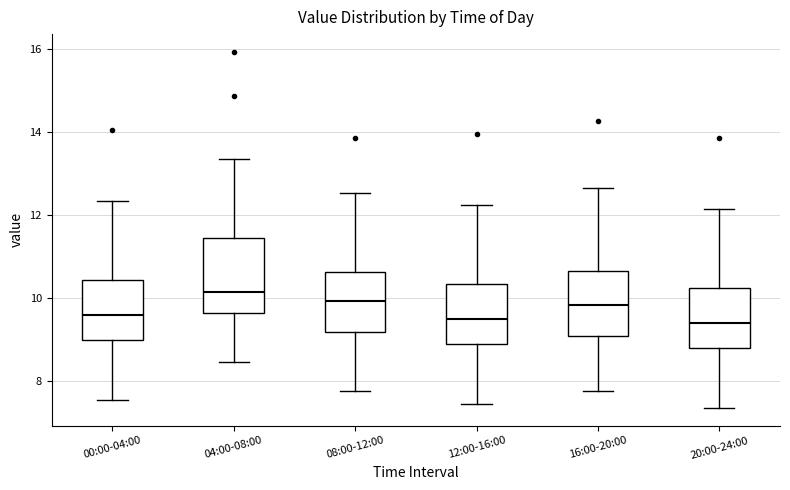

Which box's median line is the highest?

04:00-08:00